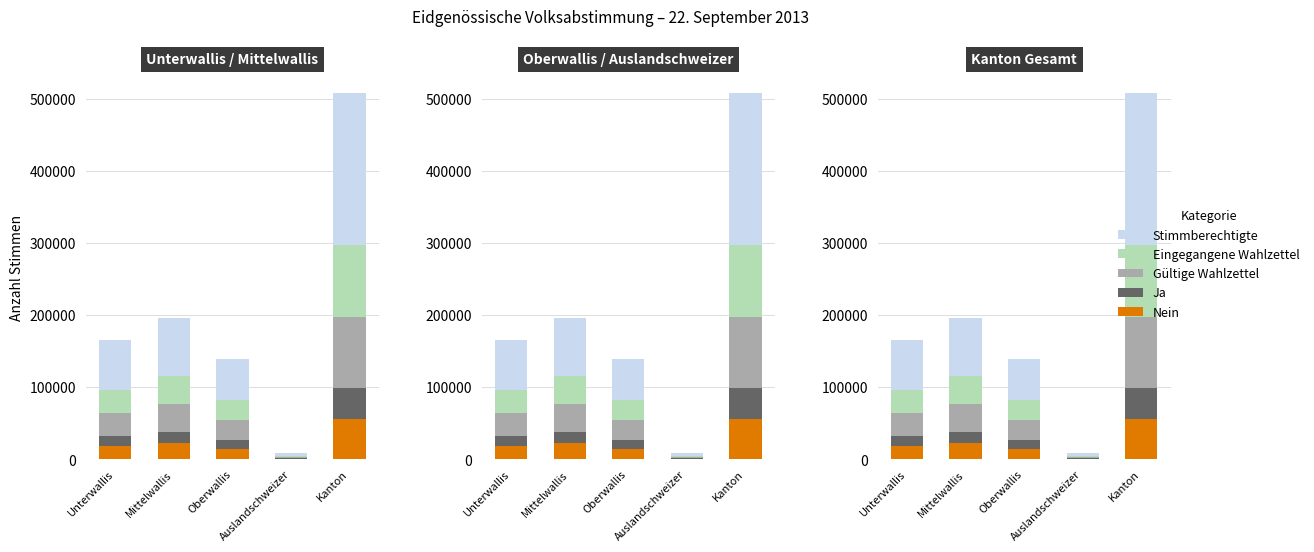

What is the smallest value displayed?

434